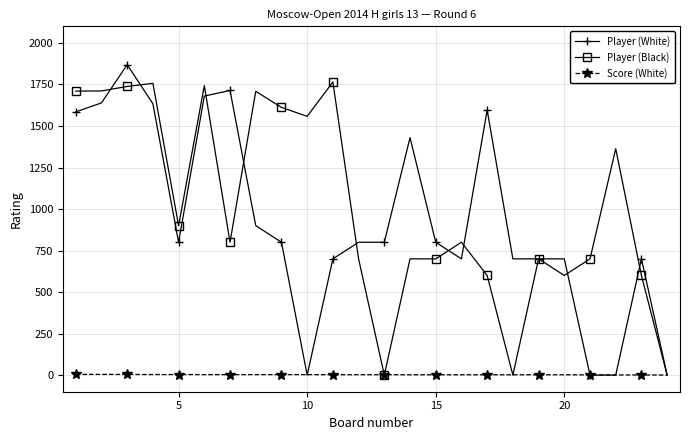

Which series has the largest total across all categories?

Player (Black)